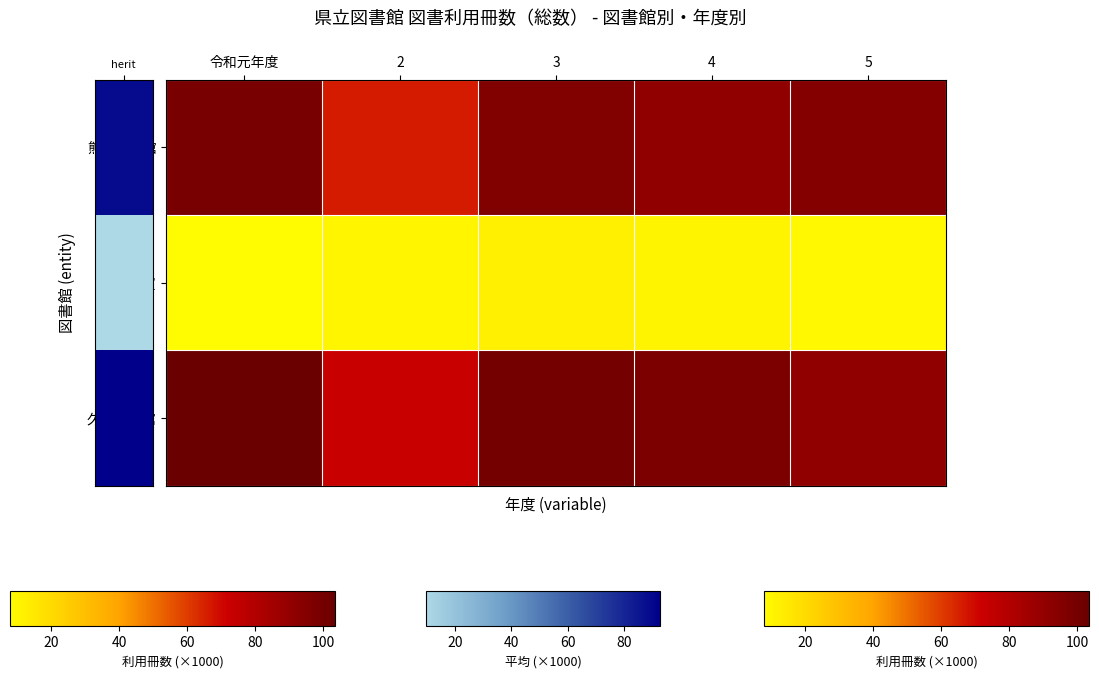

What is the difference between the highest and lowest values at 4?

87413